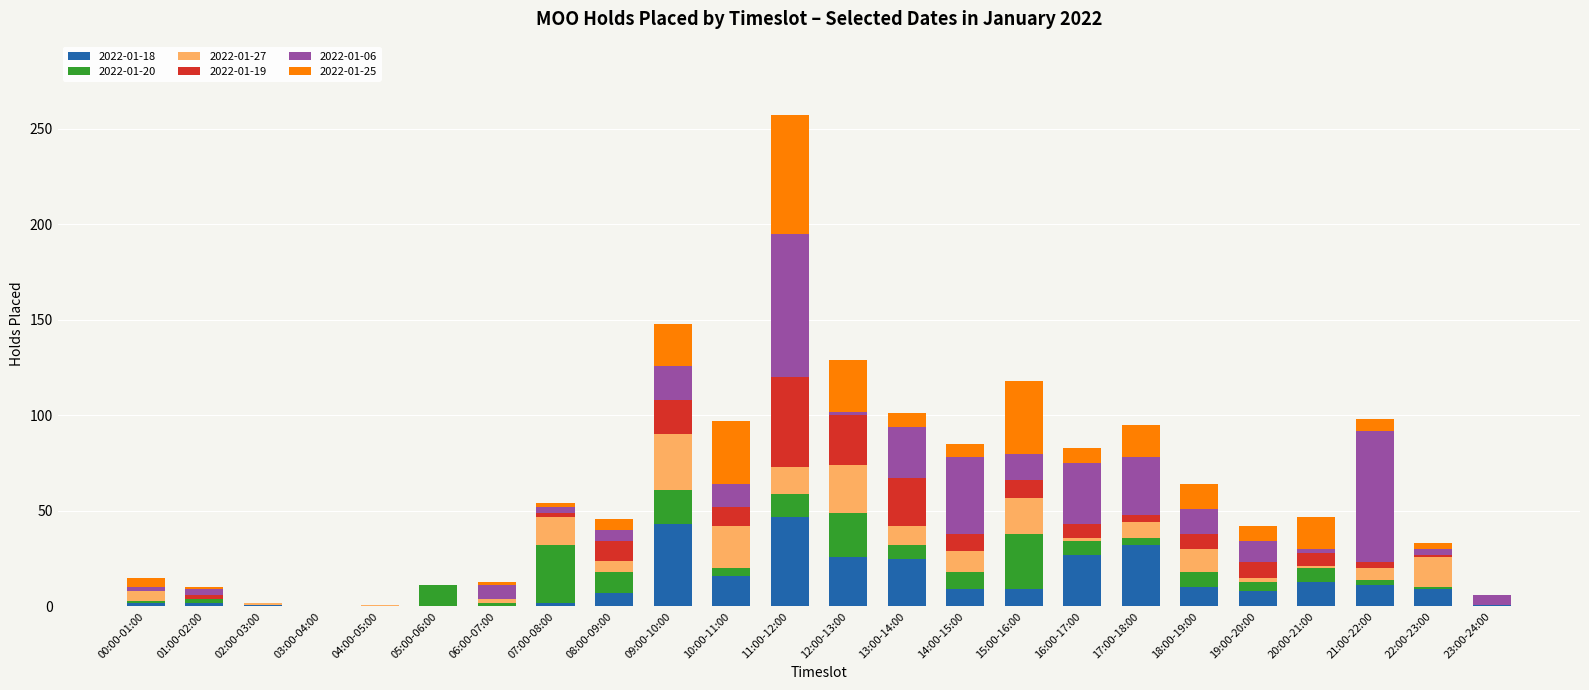

The 2022-01-18 series shows 13 at 20:00-21:00. True or false?

True